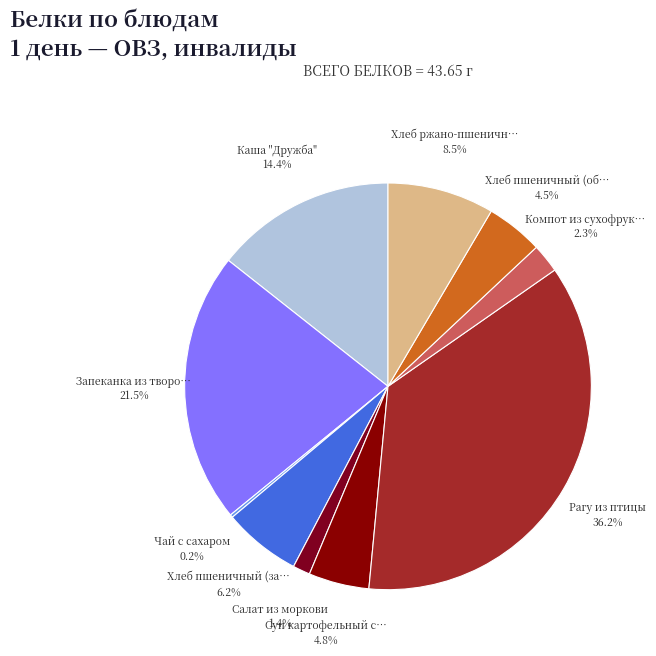

Which category has the biggest portion of the pie?

Рагу из птицы